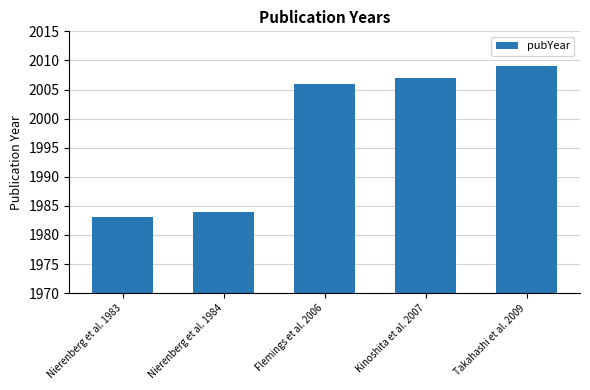

Approximately how many times larger is the value at Flemings et al. 2006 compared to Takahashi et al. 2009?

1.0